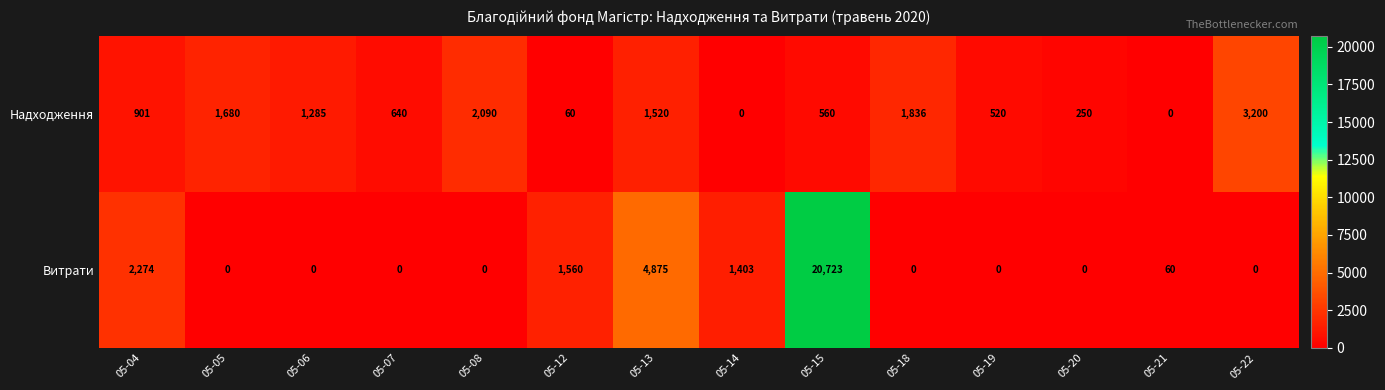

What is the greatest value displayed?

20723